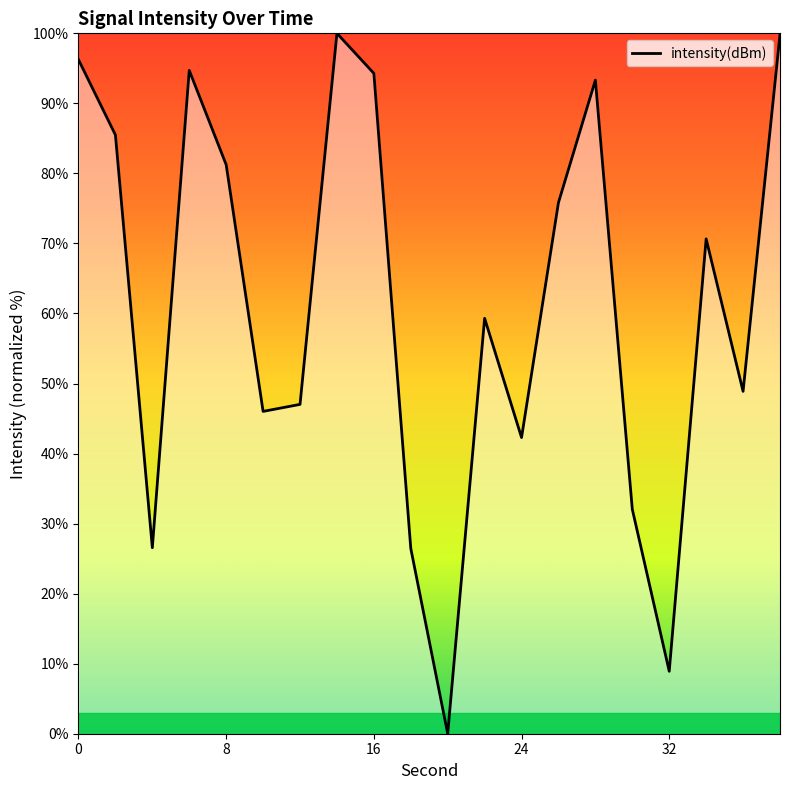

What is the difference between the maximum and minimum values?

100.0